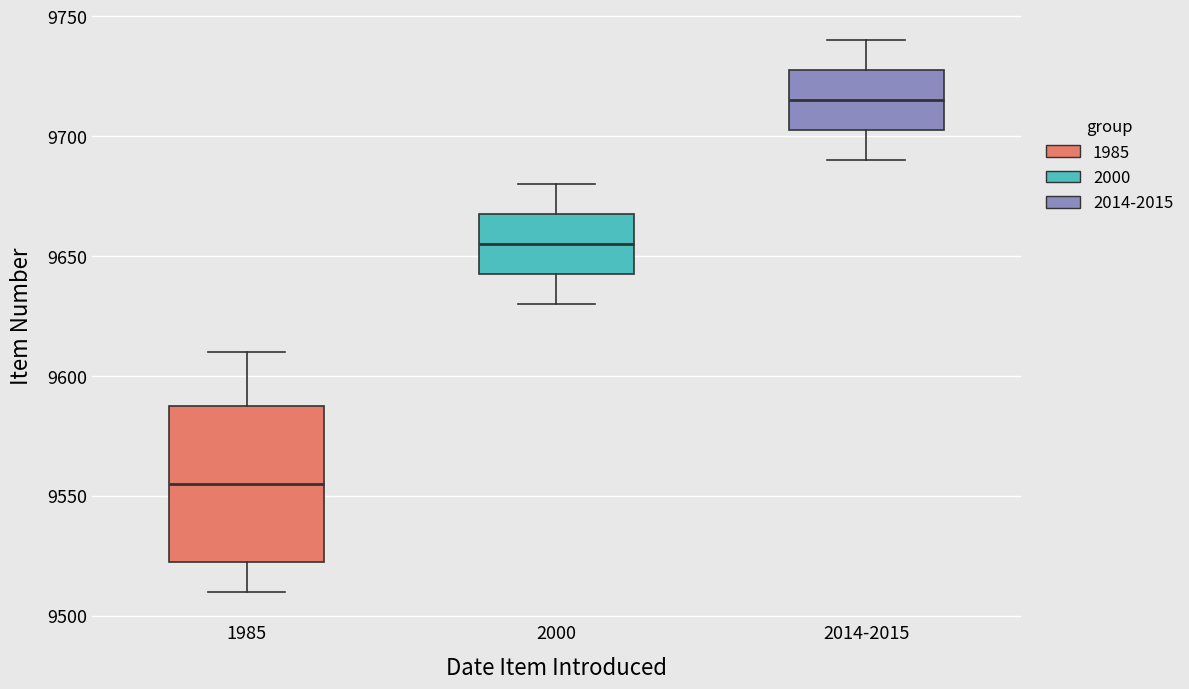

Where is the lower edge of the box for 2014-2015 on the y-axis? The values are not printed on the chart, so give them approximately, as read against the axis.

9705